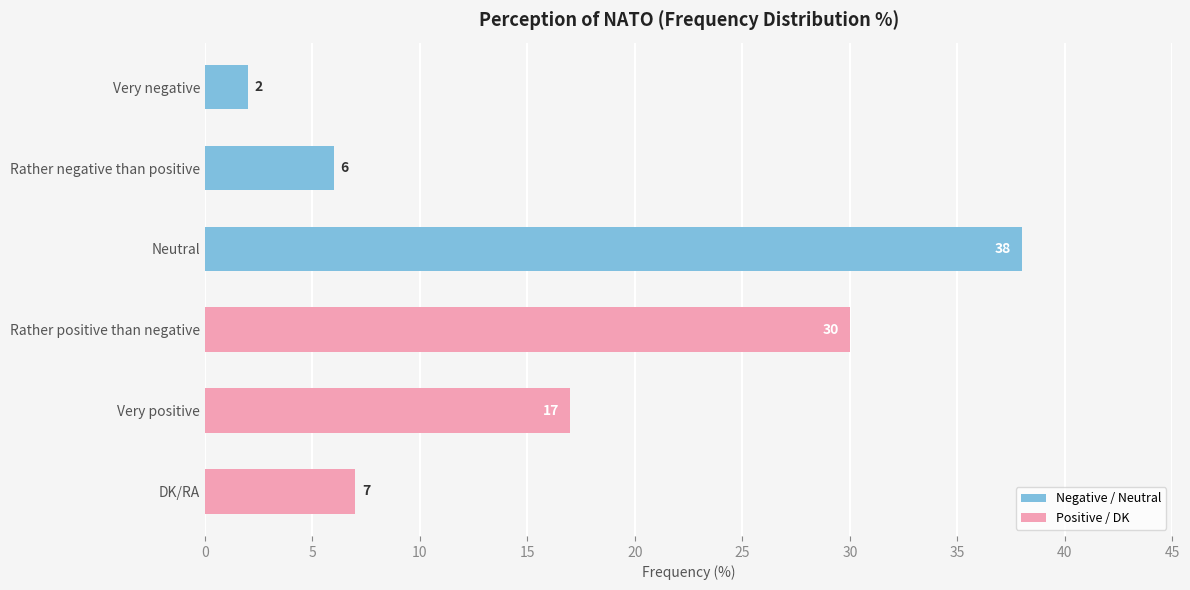

What is the change in value from Rather negative than positive to Neutral?

+32